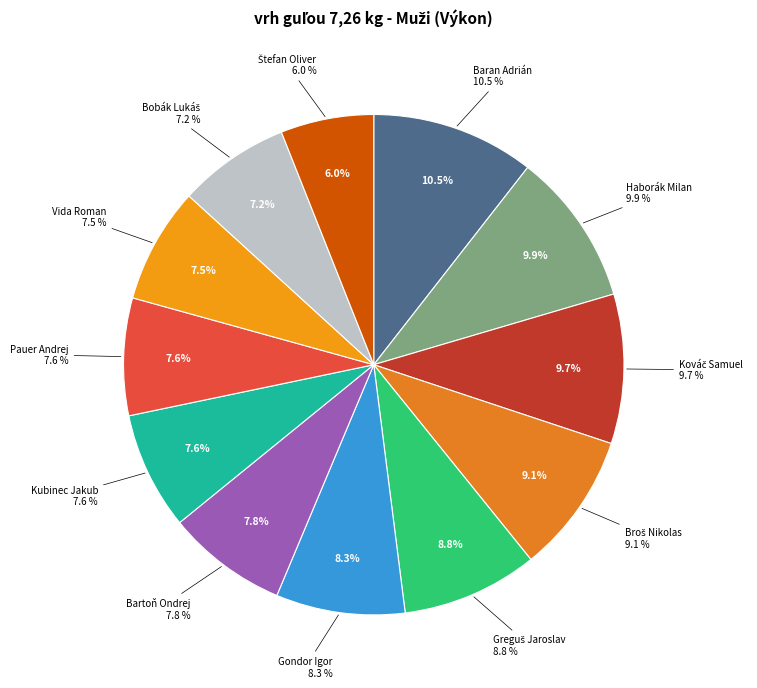

How much of the chart is everything except Baran Adrián?

89.5%